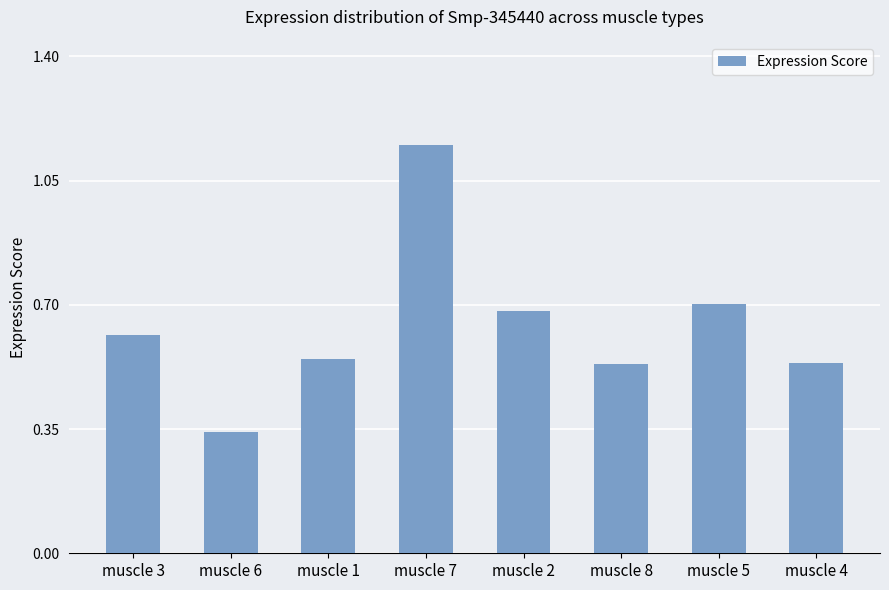

What is the label of the 1st bar from the right?

muscle 4